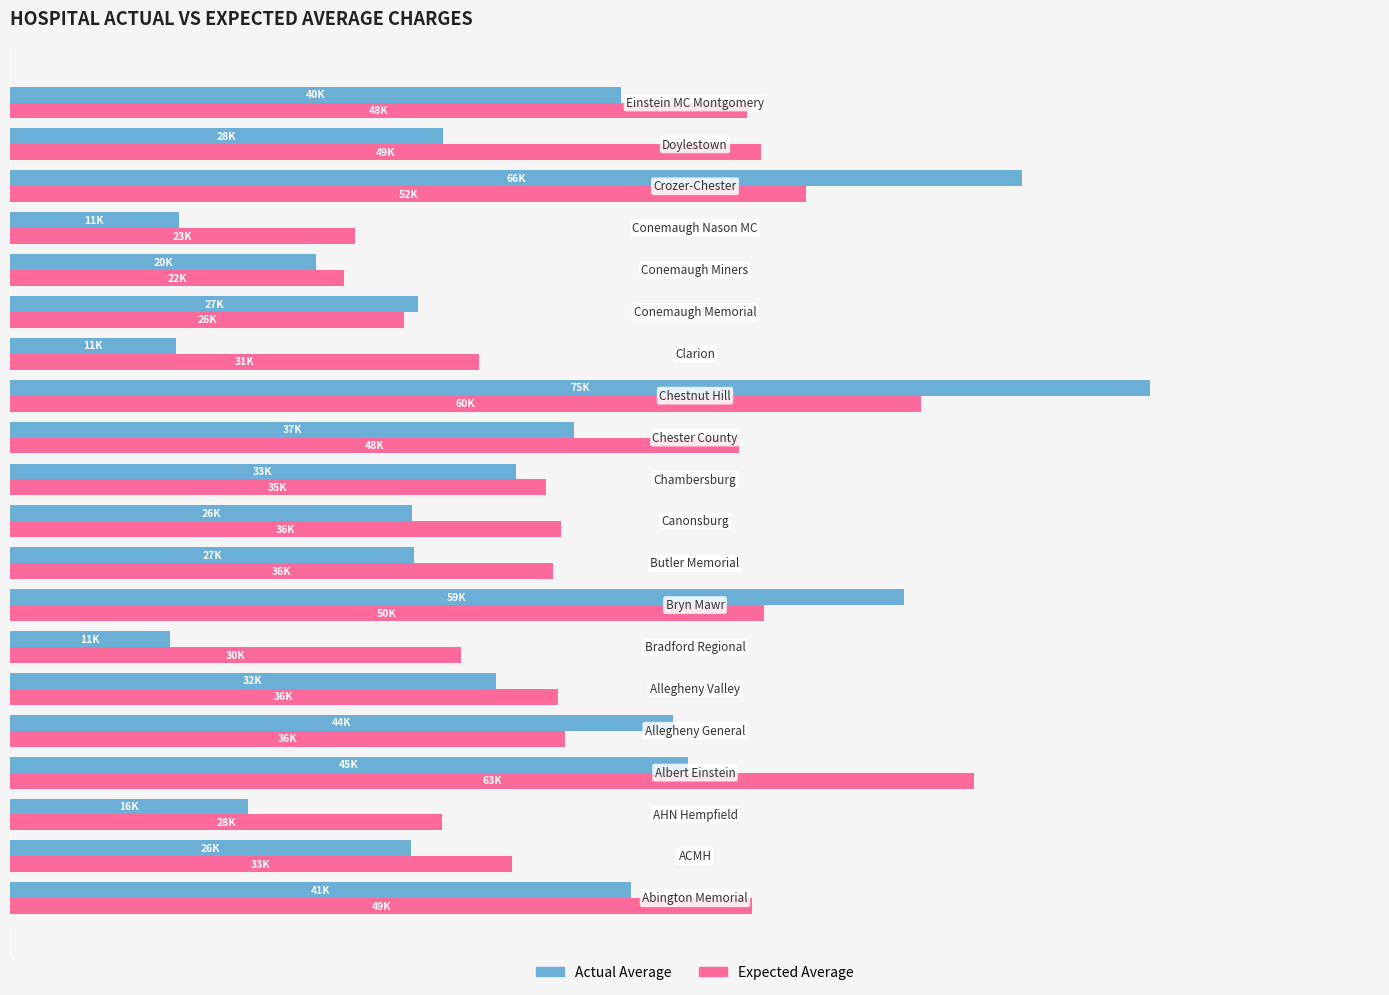

Rank the series by their maximum value, from highest to lowest.

Actual Average, Expected Average